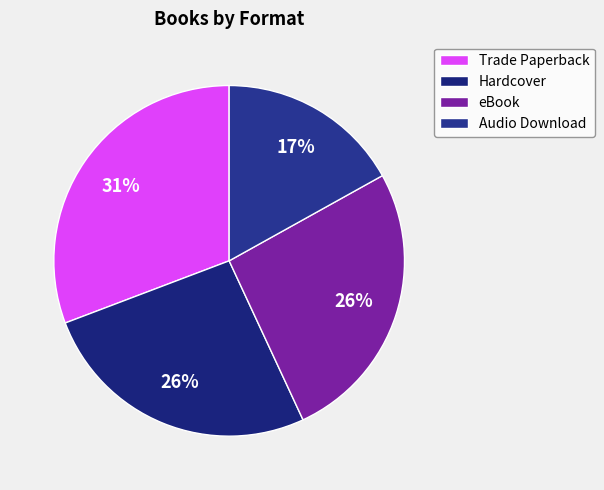

Is there any slice that represents more than half of the pie?

No